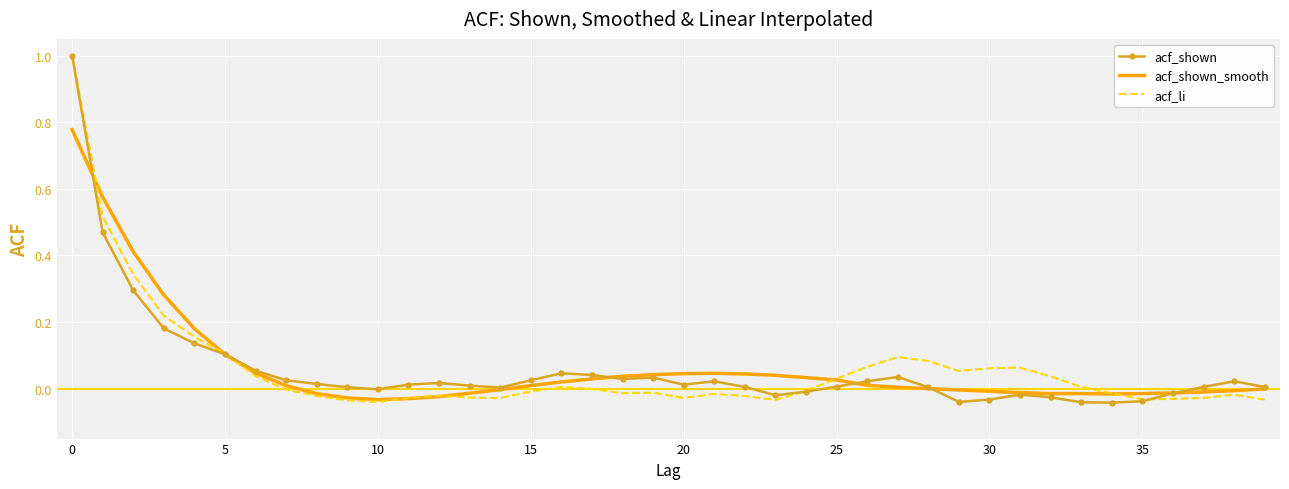

What is the maximum value shown in the chart?

1.0